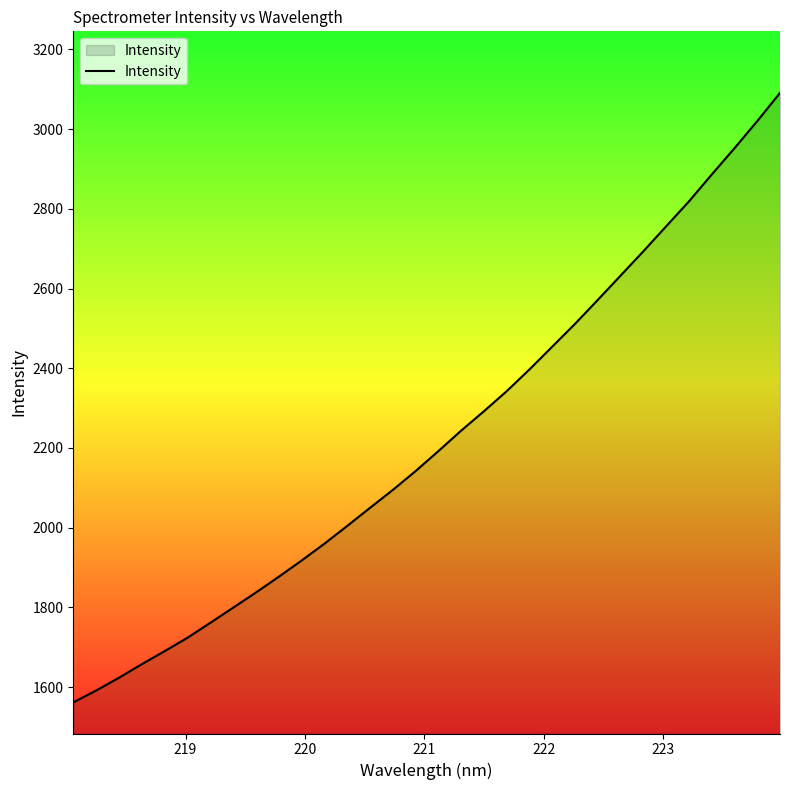

What is the greatest value displayed?

3091.0